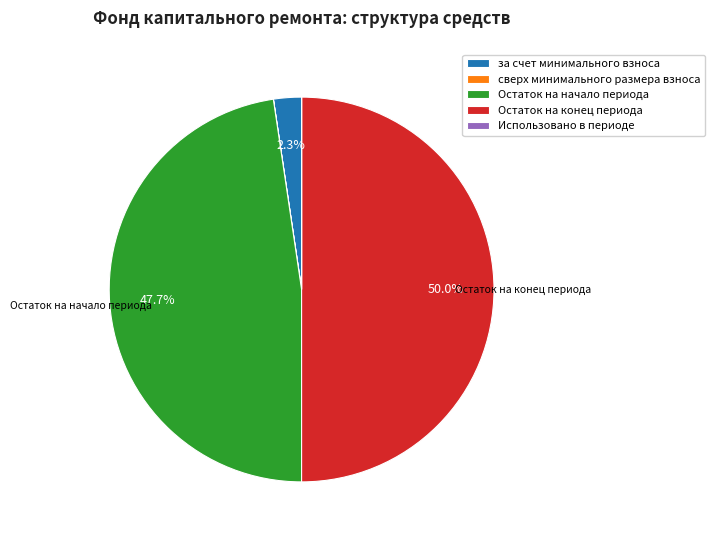

True or false: Остаток на конец периода accounts for 40% of the total.

False